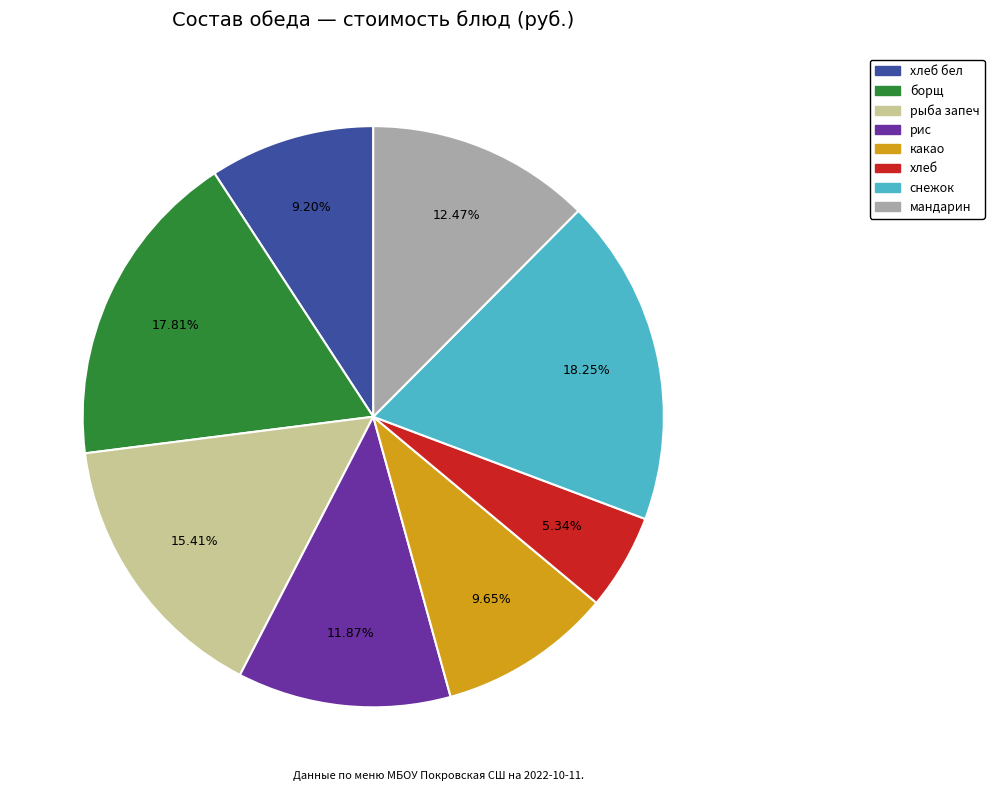

How many slices are in this pie chart?

8